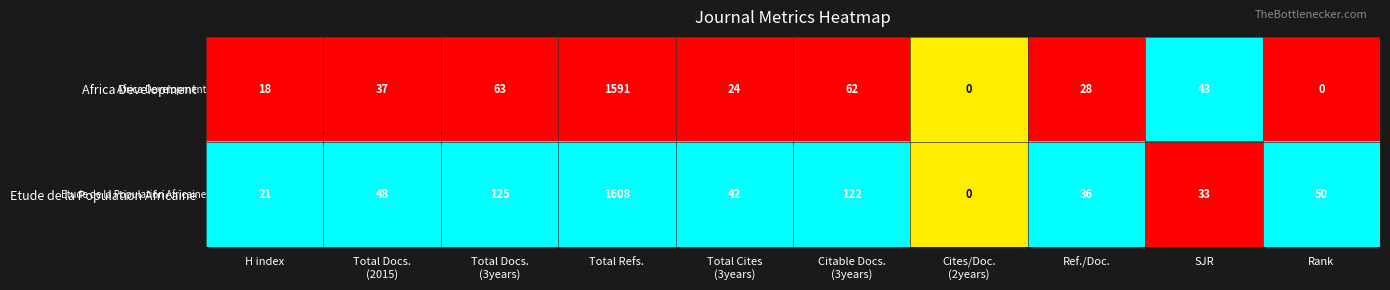

How many series are shown in this chart?

2